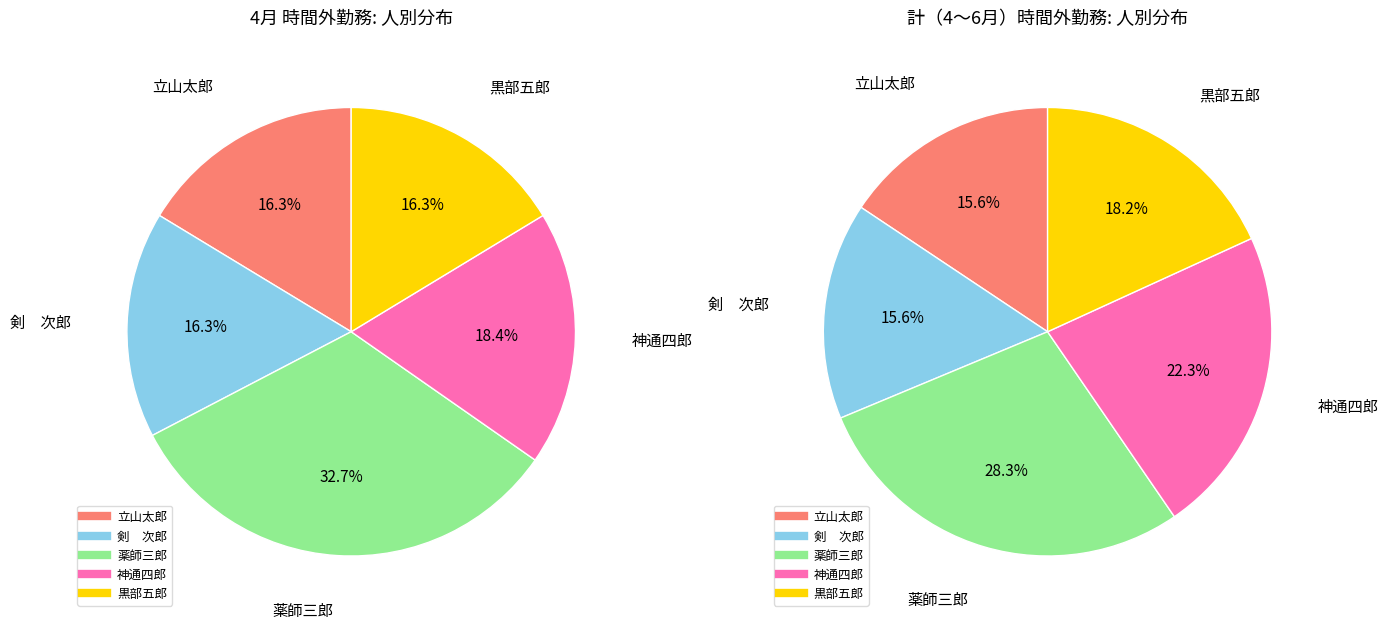

Combined, what portion of the pie is 剣　次郎 and 神通四郎?

37.9%